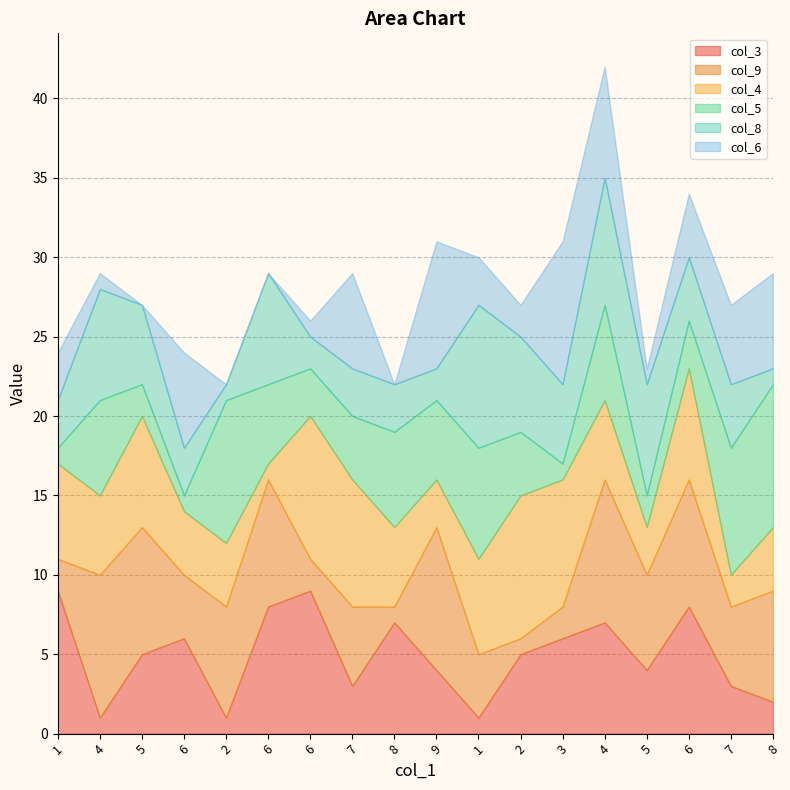

Reading left to right, transcribe all the data shown in this chart.

col_3: 1=9	4=1	5=5	6=6	2=1	6=8	6=9	7=3	8=7	9=4	1=1	2=5	3=6	4=7	5=4	6=8	7=3	8=2
col_9: 1=2	4=9	5=8	6=4	2=7	6=8	6=2	7=5	8=1	9=9	1=4	2=1	3=2	4=9	5=6	6=8	7=5	8=7
col_4: 1=6	4=5	5=7	6=4	2=4	6=1	6=9	7=8	8=5	9=3	1=6	2=9	3=8	4=5	5=3	6=7	7=2	8=4
col_5: 1=1	4=6	5=2	6=1	2=9	6=5	6=3	7=4	8=6	9=5	1=7	2=4	3=1	4=6	5=2	6=3	7=8	8=9
col_8: 1=3	4=7	5=5	6=3	2=1	6=7	6=2	7=3	8=3	9=2	1=9	2=6	3=5	4=8	5=7	6=4	7=4	8=1
col_6: 1=3	4=1	5=0	6=6	2=0	6=0	6=1	7=6	8=0	9=8	1=3	2=2	3=9	4=7	5=1	6=4	7=5	8=6